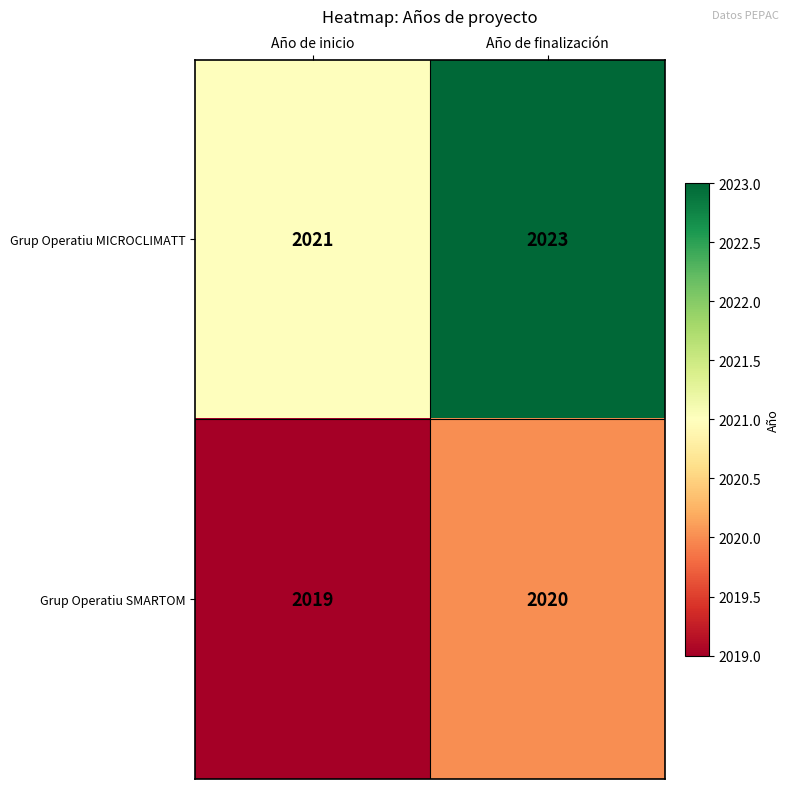

What is the difference between the highest and lowest values at Año de inicio?

2